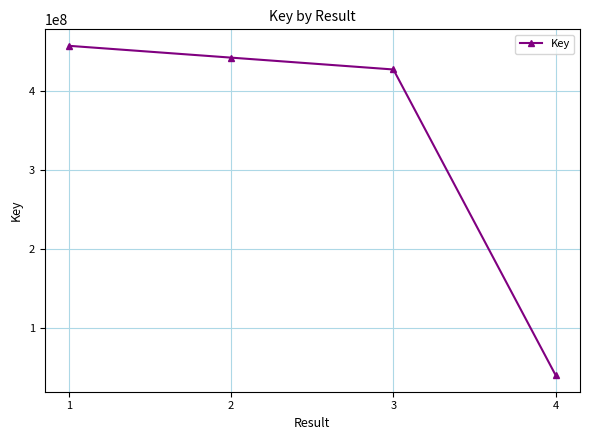

Does the chart display data point markers on the line(s)?

Yes